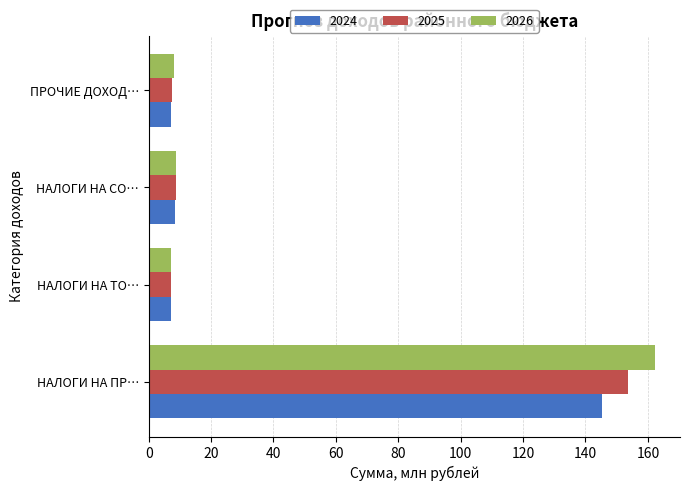

Rank the series by their maximum value, from lowest to highest.

2024, 2025, 2026